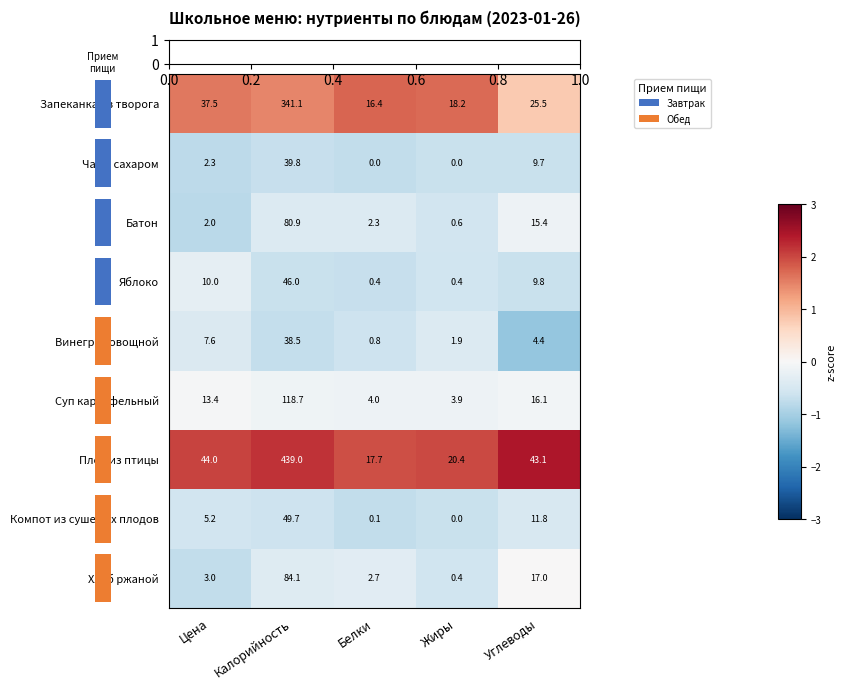

True or false: Суп картофельный has a value of 3.9 at Жиры.

True